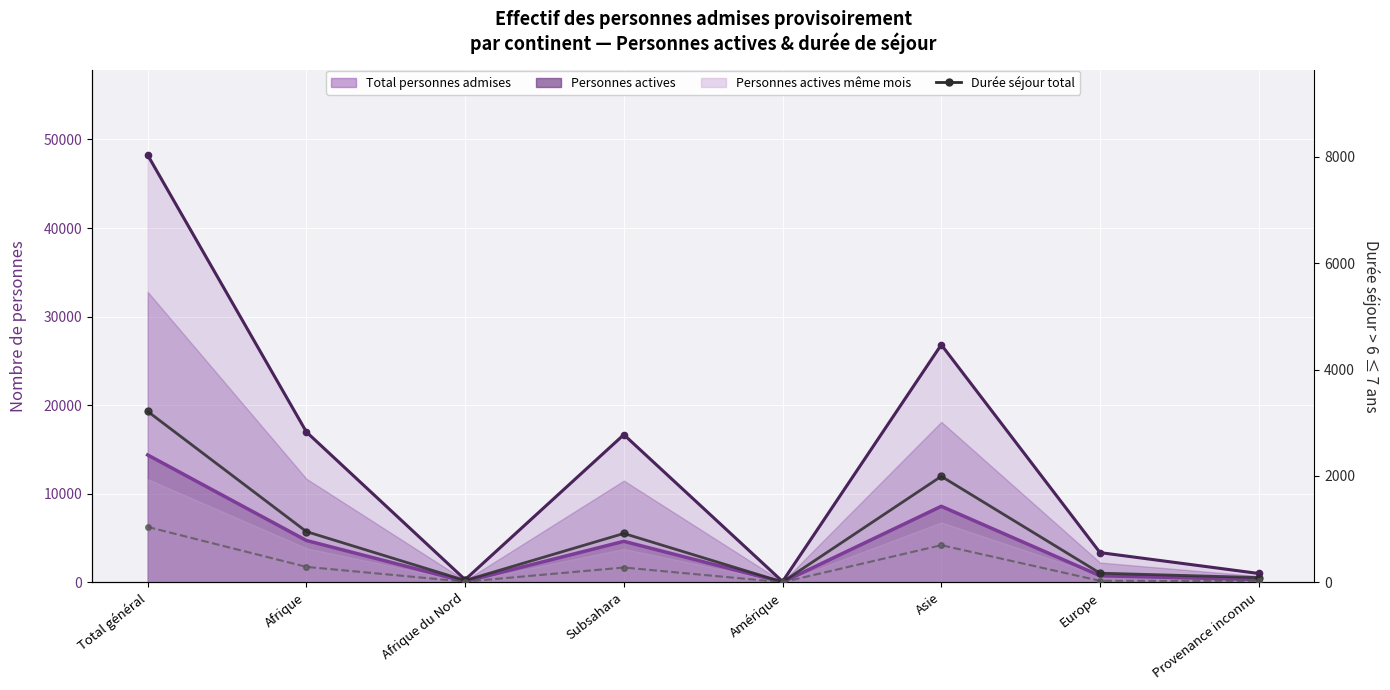

At which category does Durée séjour > 6 ≤ 7 ans (actives) reach its first local peak?

Subsahara